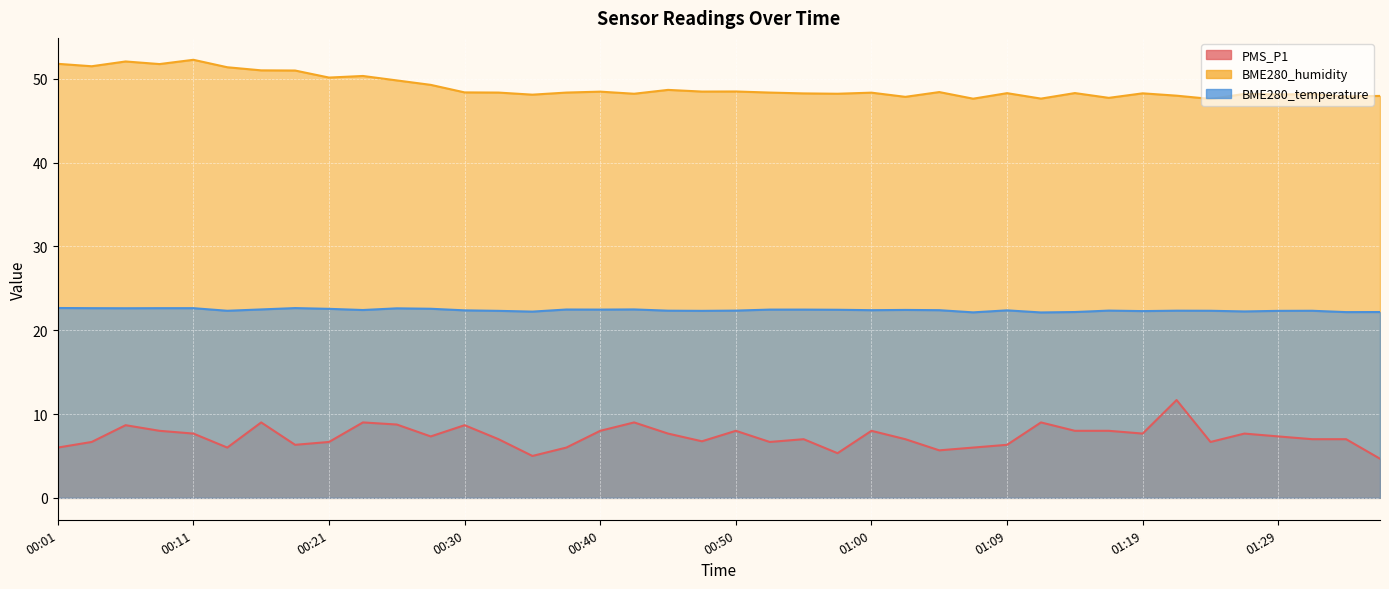

The PMS_P1 series shows 6.3 at 00:18. True or false?

True